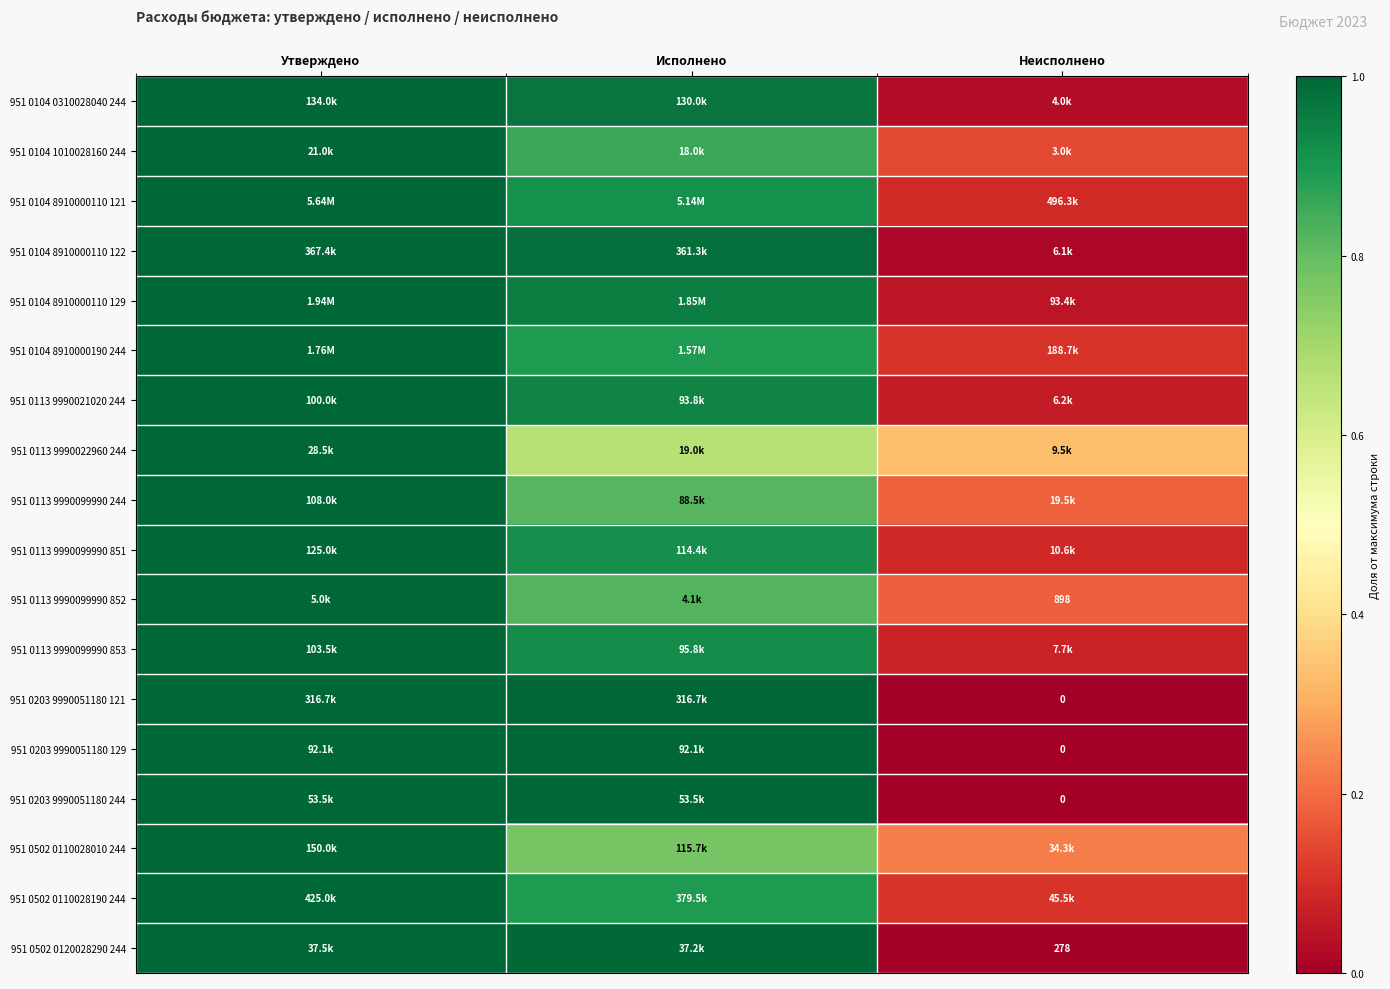

How many series are shown in this chart?

18